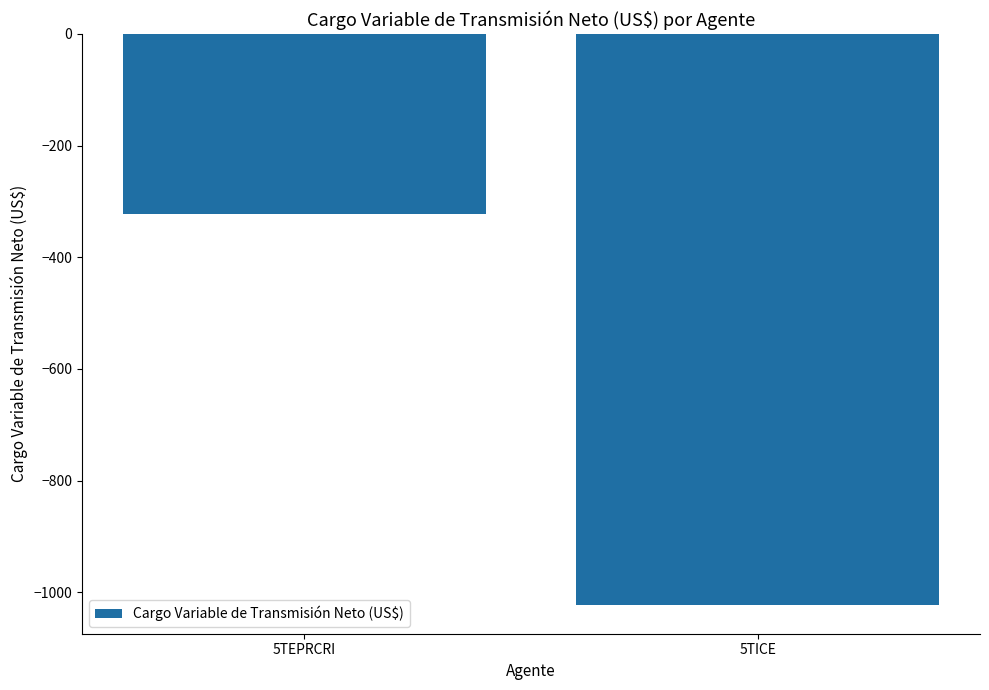

Read the value at 5TEPRCRI.

-322.1